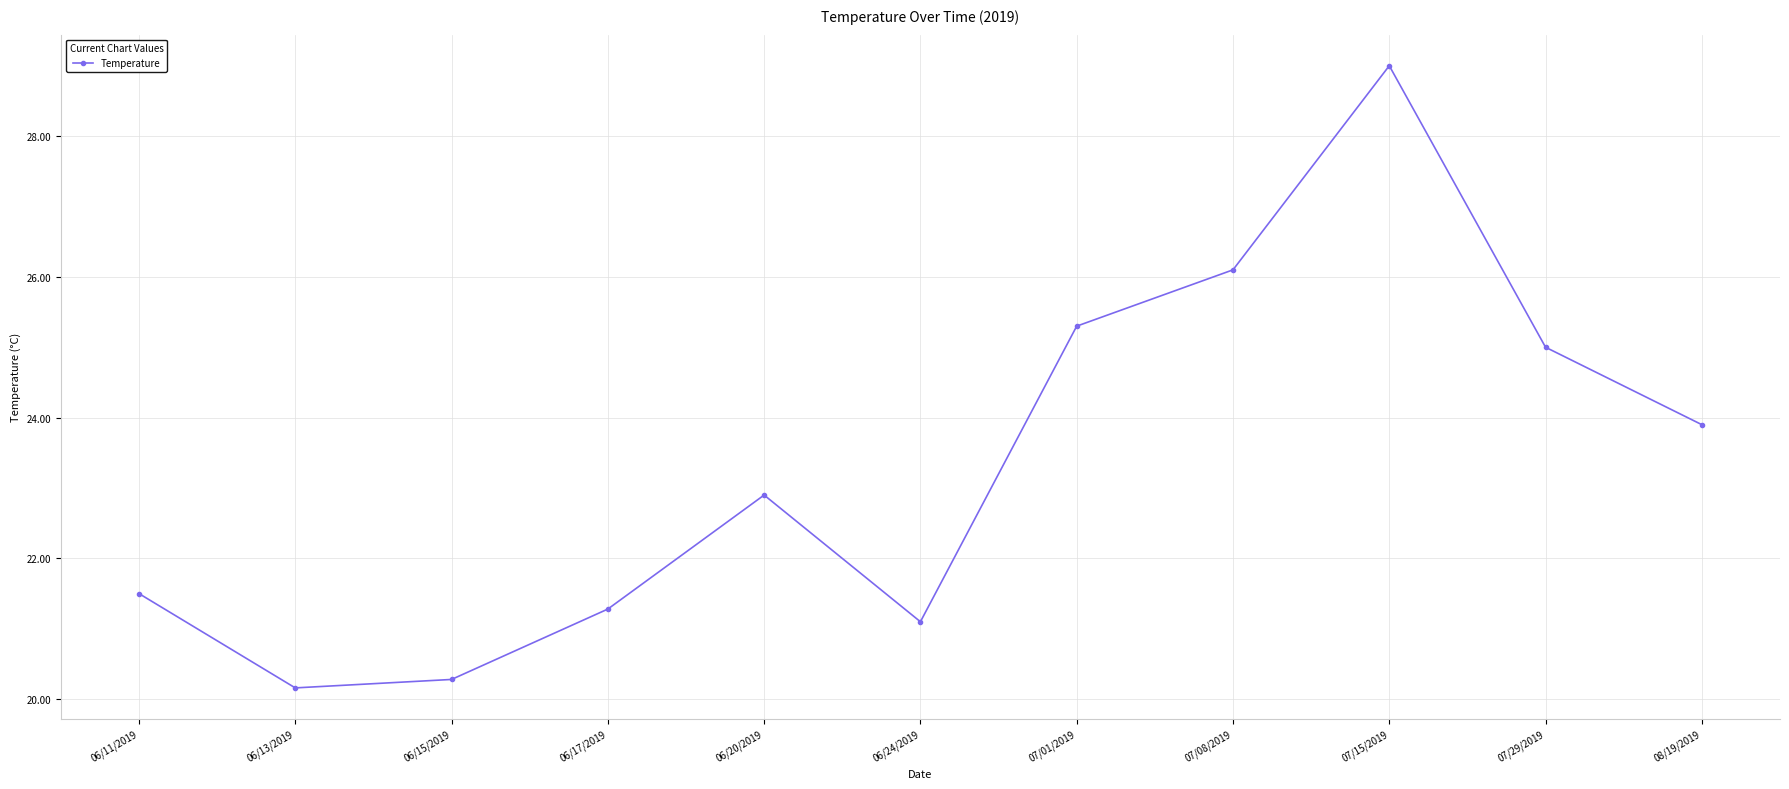

The value at 06/20/2019 is 22.9. True or false?

True